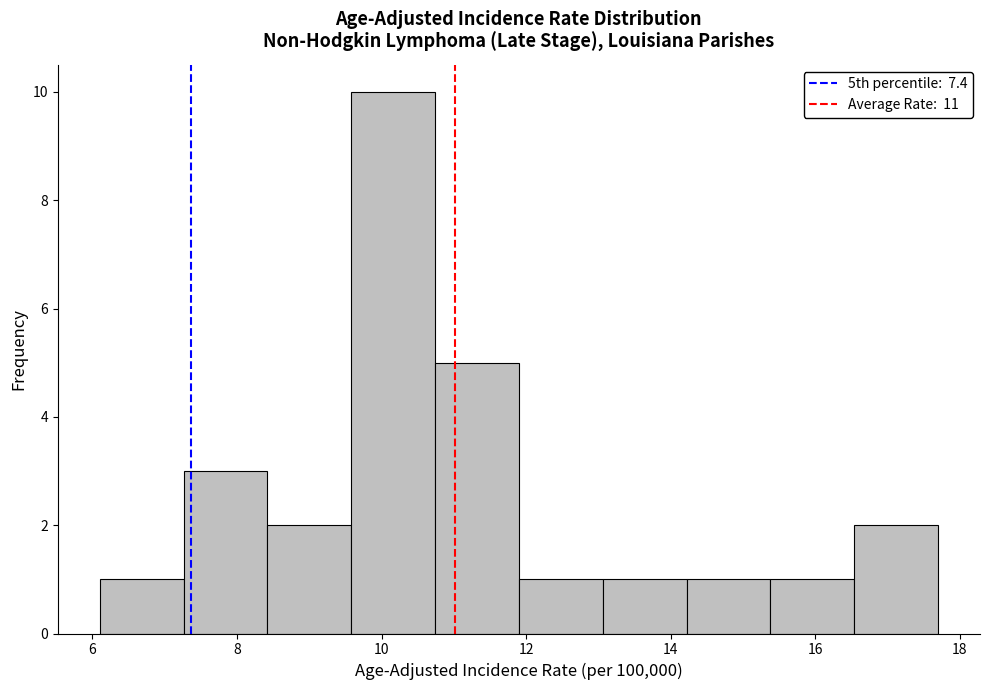

Reading left to right, transcribe this chart: for each bar, give the range it covers on the x-axis and its height. Neither the bar edges nor the heights are printed on the chart, so give them approximately, as read against the axes.

6.10 to 7.26: 1
7.26 to 8.42: 3
8.42 to 9.58: 2
9.58 to 10.74: 10
10.74 to 11.90: 5
11.90 to 13.06: 1
13.06 to 14.22: 1
14.22 to 15.38: 1
15.38 to 16.54: 1
16.54 to 17.70: 2